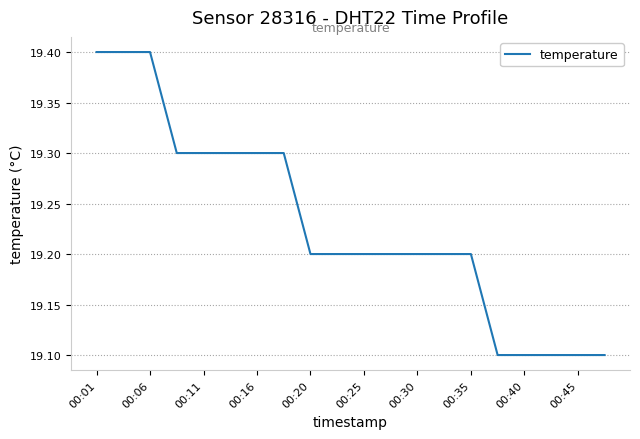

What is the greatest value displayed?

19.4